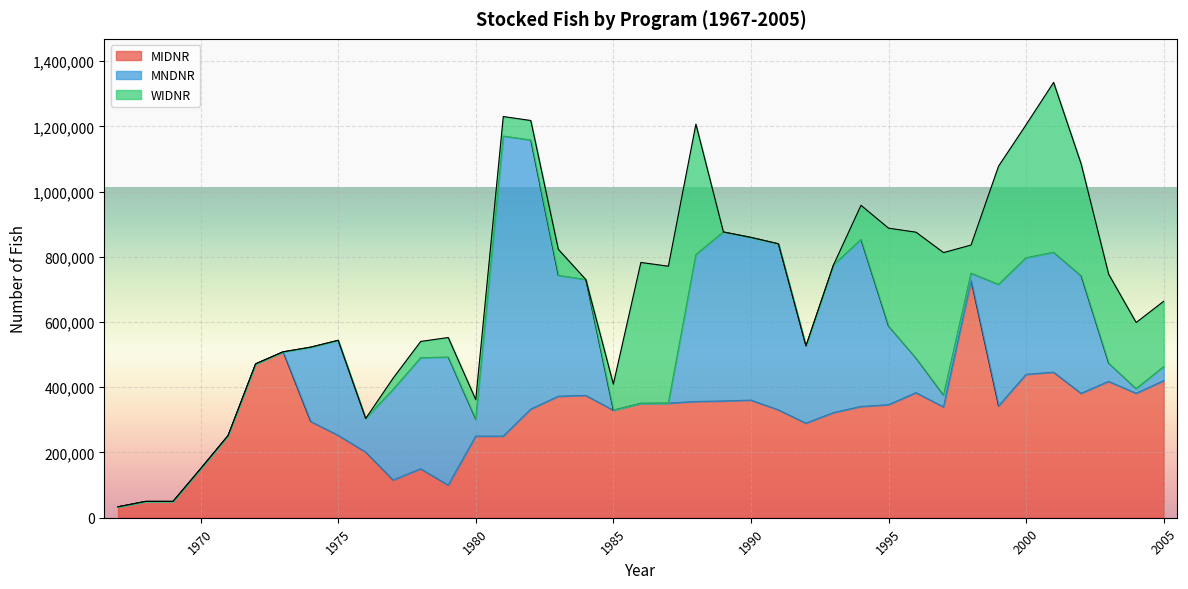

What is the difference between the second highest and minimum values in the WIDNR series?

437000